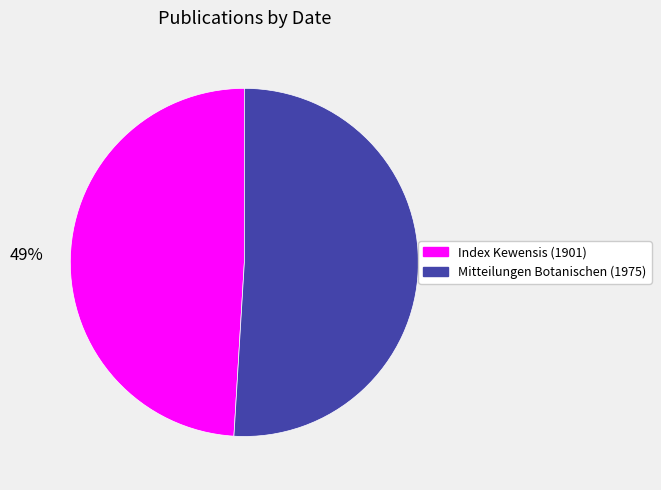

To the nearest percent, what percentage of the pie is Index Kewensis (1901)?

49%